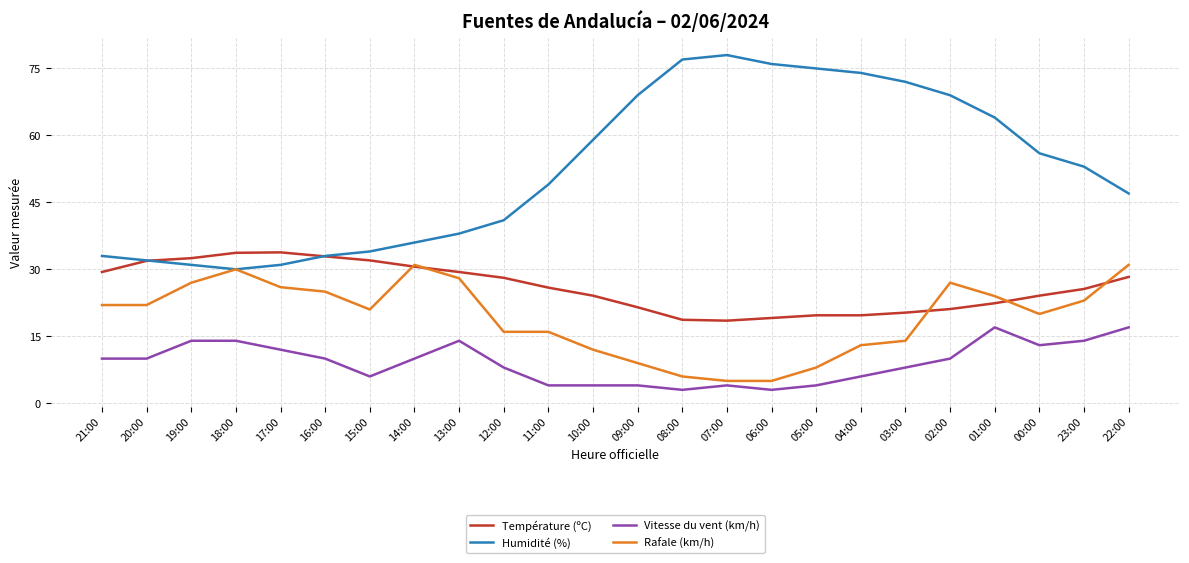

Which series changed the most between 17:00 and 15:00?

Vitesse du vent (km/h)